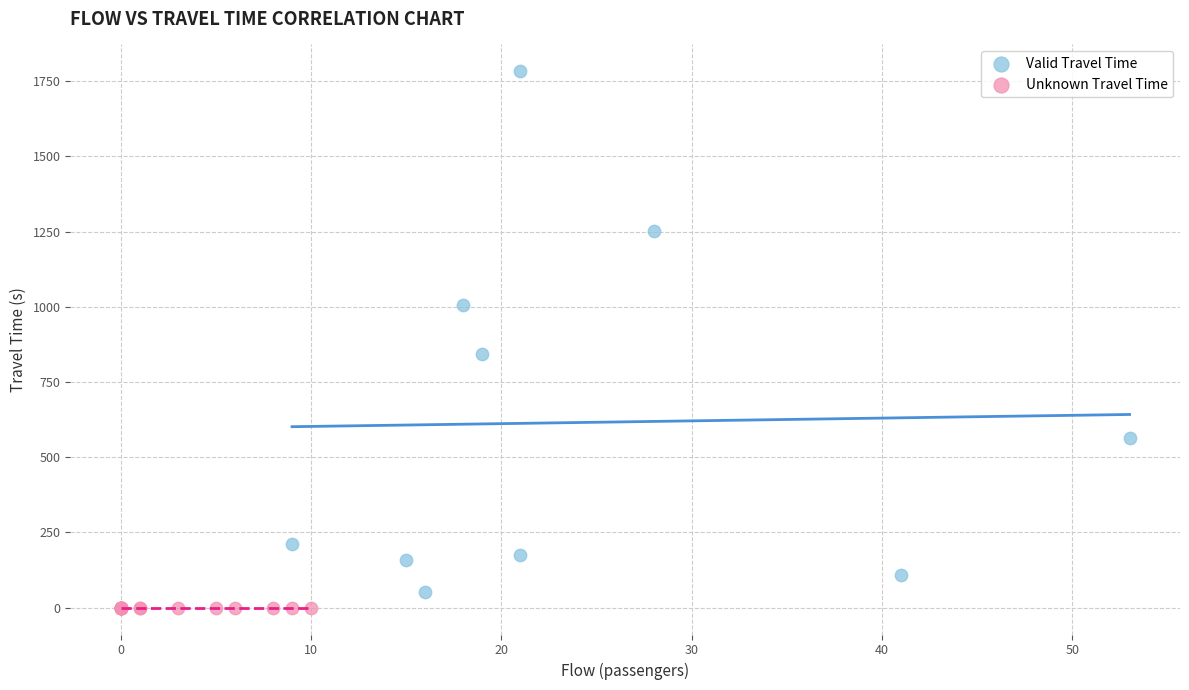

Which series contains the highest Y value?

Valid Travel Time